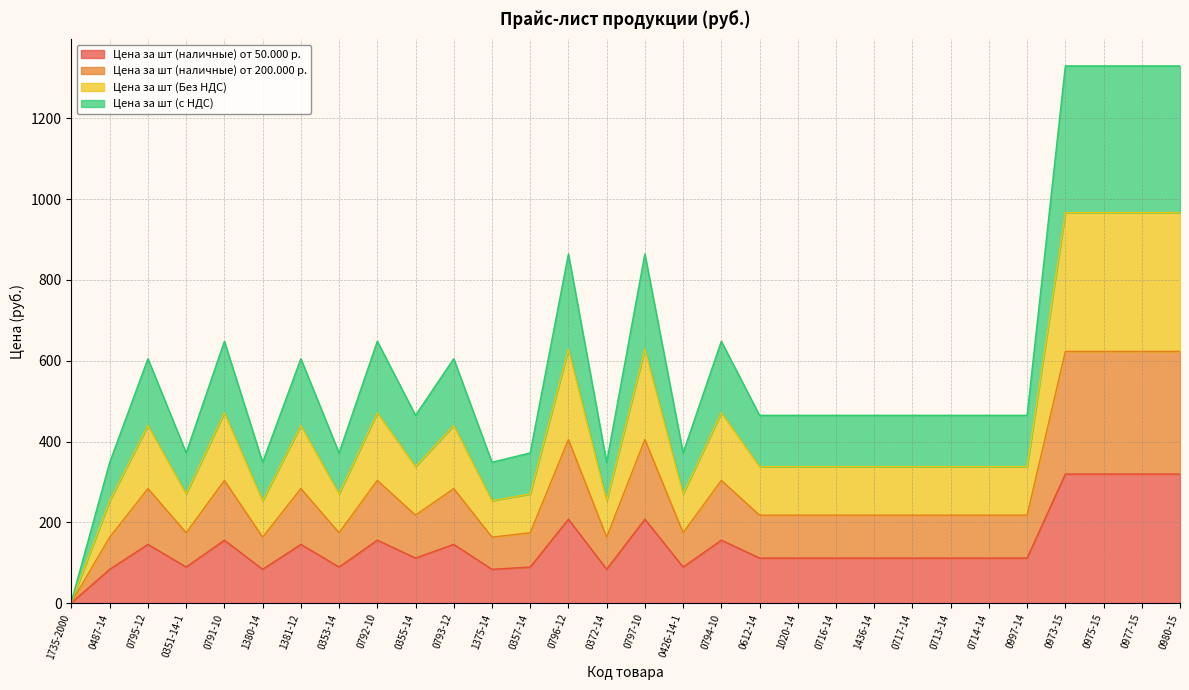

True or false: Цена за шт (c НДС) and Цена за шт (наличные) от 200.000 р. cross at least once.

False